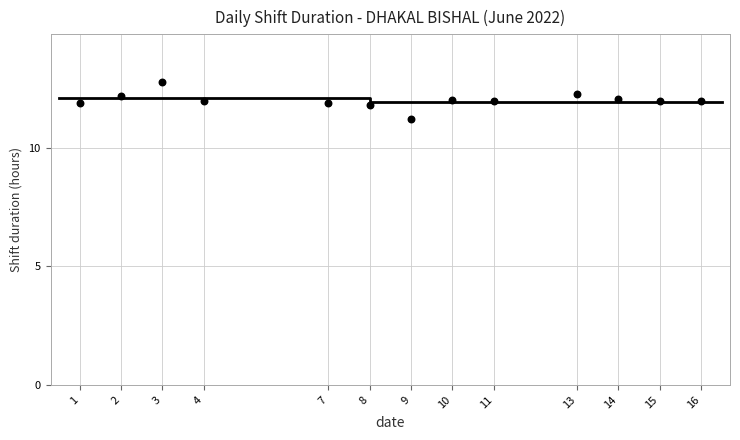

What is the range of X values (max minus min)?

15.0